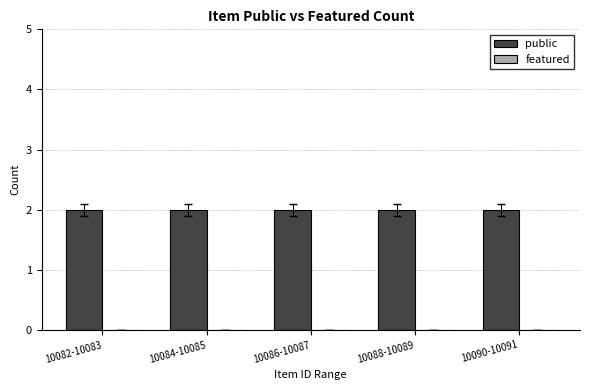

What position from the right is 10084-10085?

4